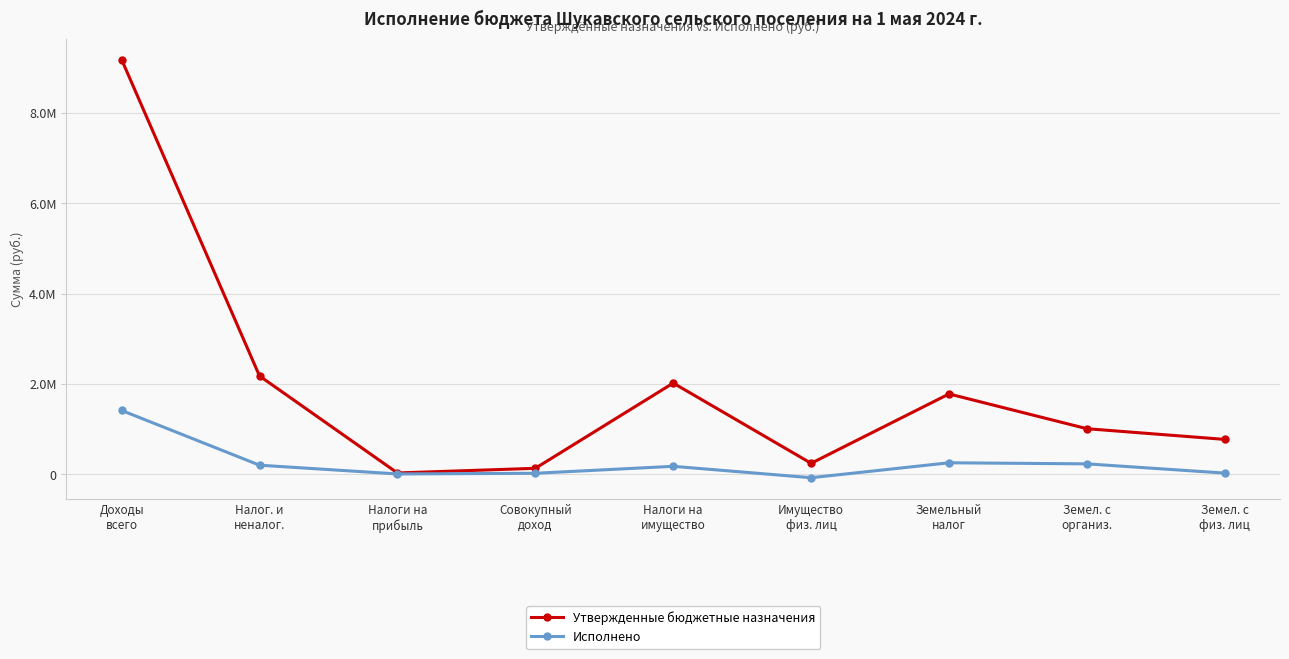

What is the label of the 9th point from the left?

Земел. с
физ. лиц